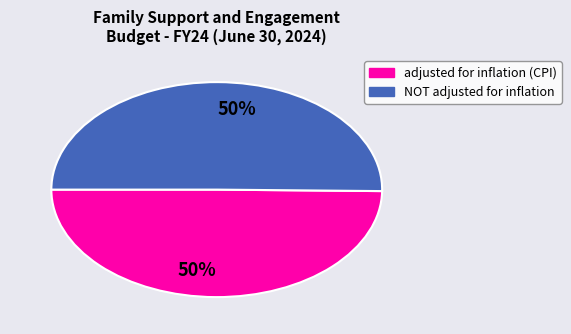

To the nearest percent, what is the average slice percentage?

50%